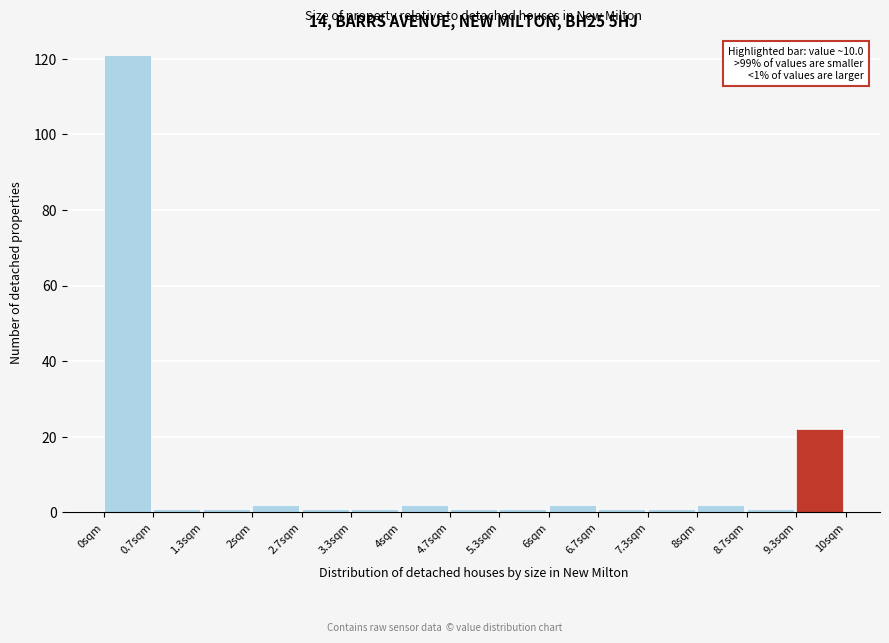

Which range on the x-axis has the tallest bar?

0.0 to 0.7